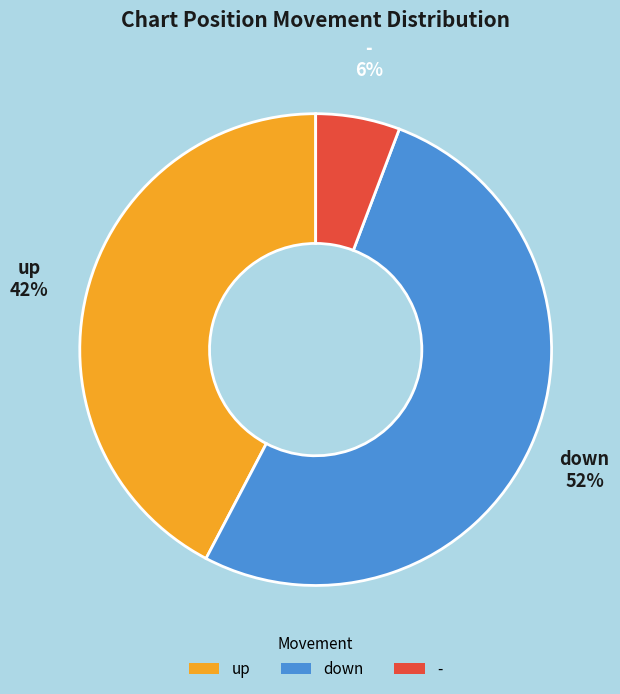

What is the ratio of the value at down to the value at up?

1.2